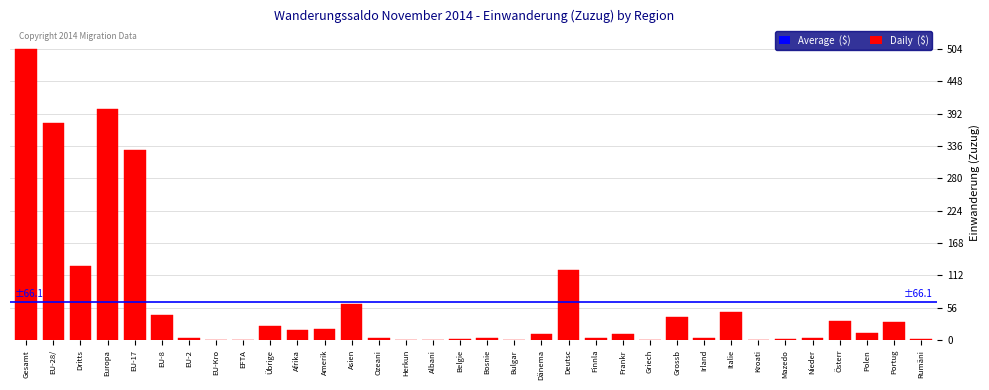

Is it true that the value at EU-28/ is 376?

True